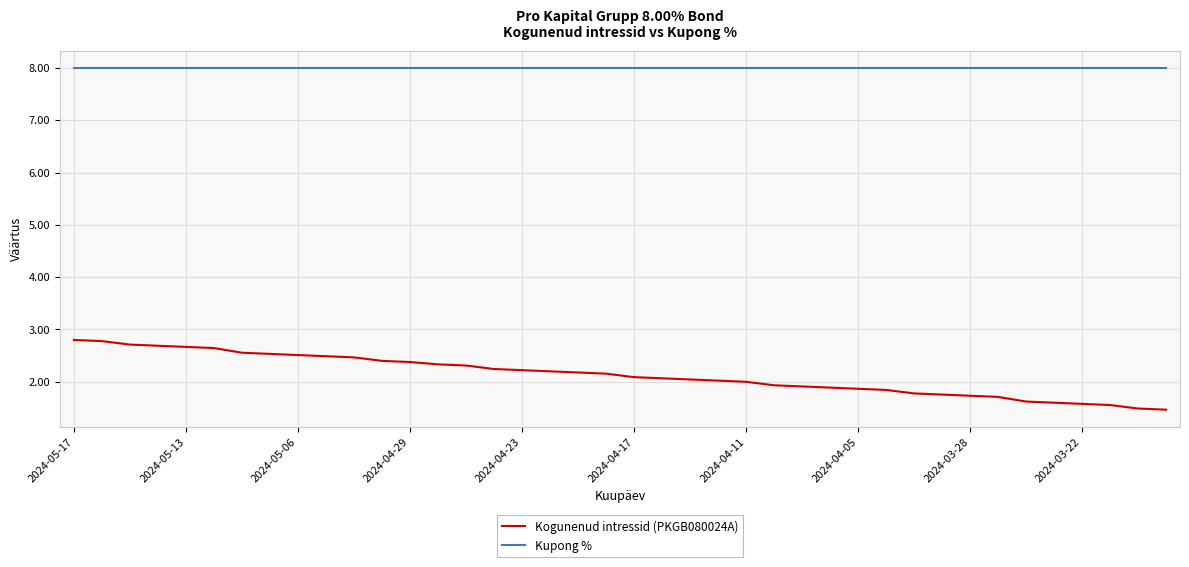

Which series has the largest total across all categories?

Kupong %